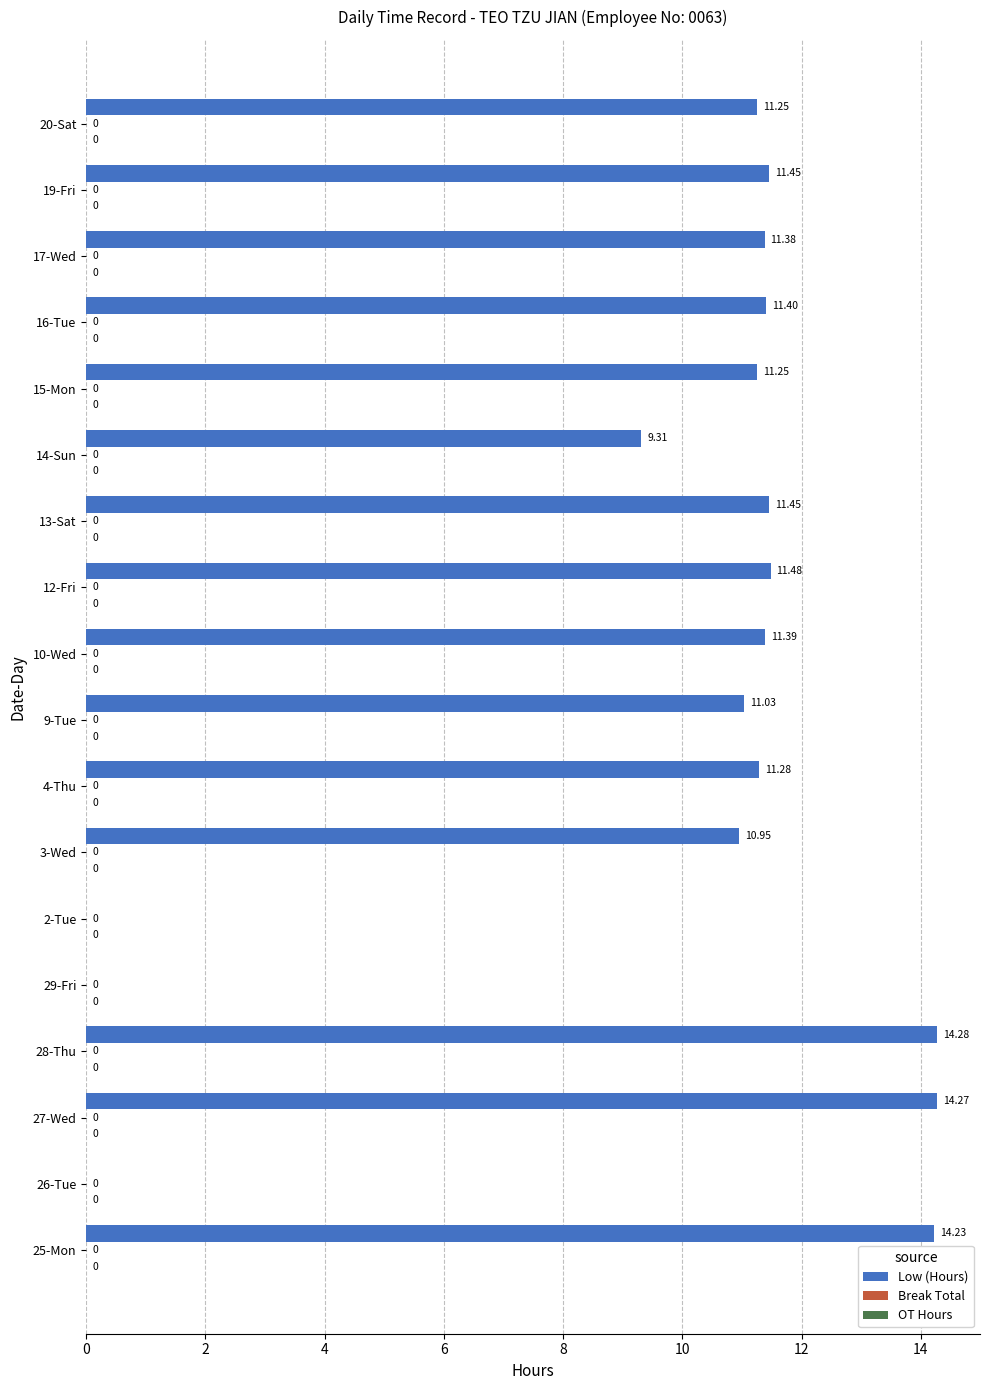

What is the change in value from 28-Thu to 20-Sat?

-3.0